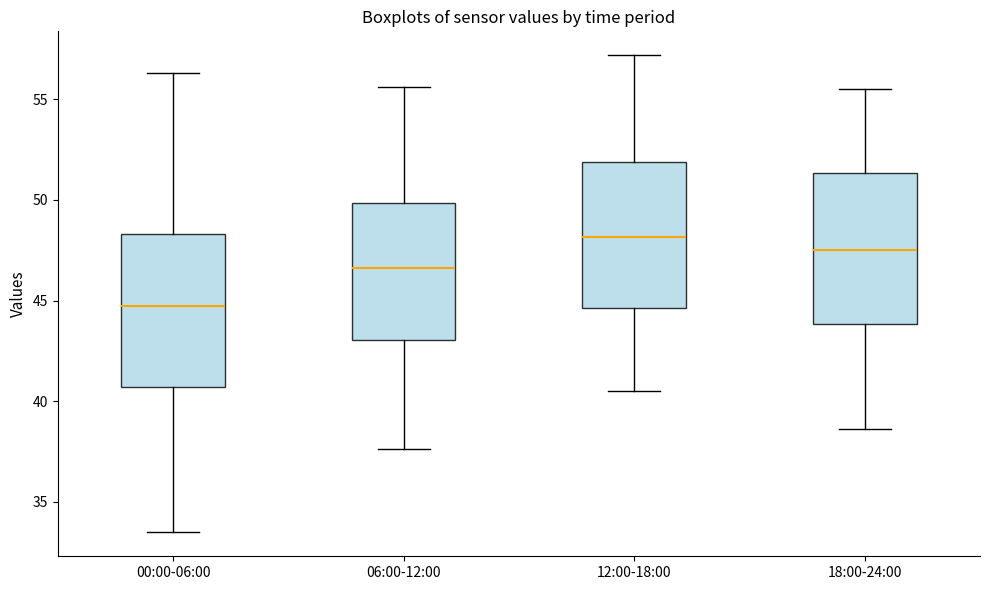

Reading left to right, read every box against the y-axis: the position of its median line, the range the box covers, and the ends of its whiskers. The values are not printed on the chart, so give them approximately, as read against the axis.

00:00-06:00: median 44.5, box 40.5 to 48.5, whiskers 33.5 to 56.5
06:00-12:00: median 46.5, box 43.0 to 50.0, whiskers 37.5 to 55.5
12:00-18:00: median 48.0, box 44.5 to 52.0, whiskers 40.5 to 57.0
18:00-24:00: median 47.5, box 44.0 to 51.5, whiskers 38.5 to 55.5